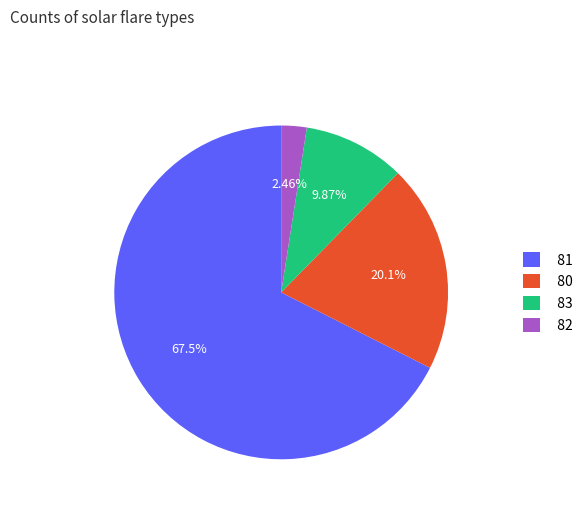

Does any single category account for the majority?

Yes